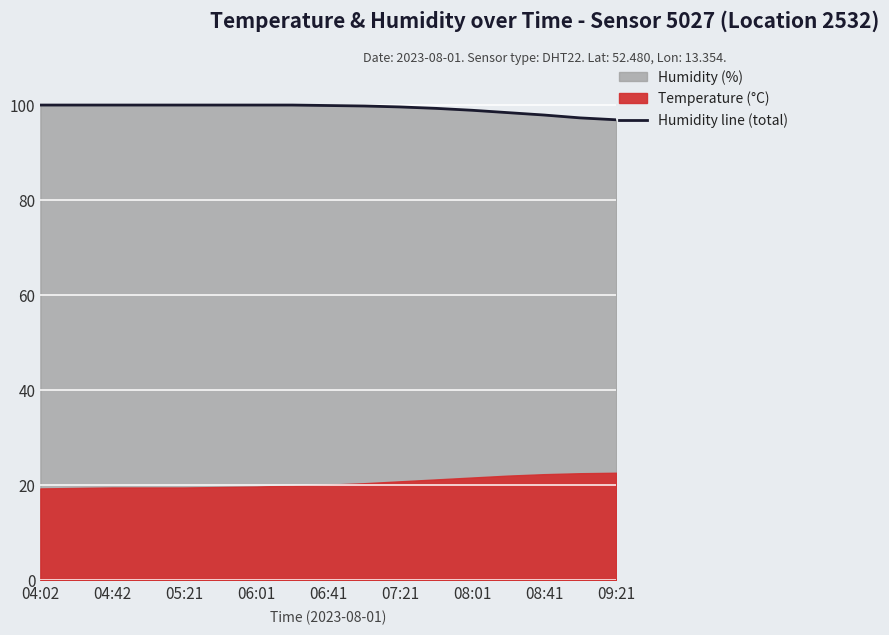

What is the minimum value for Humidity line (total)?

96.8